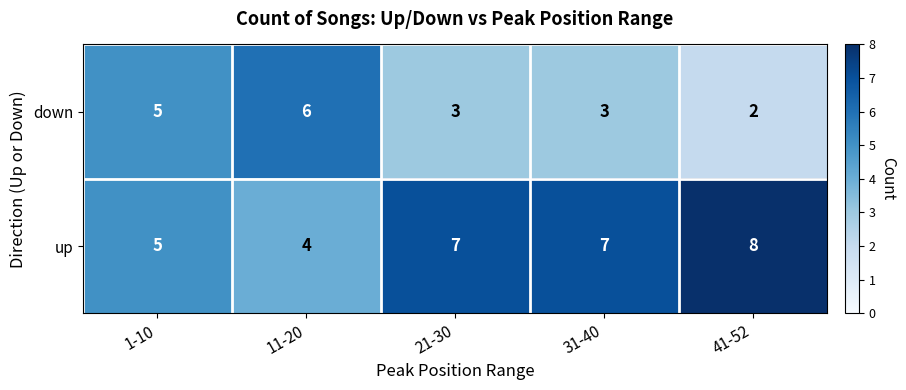

Read the up value at 41-52.

8